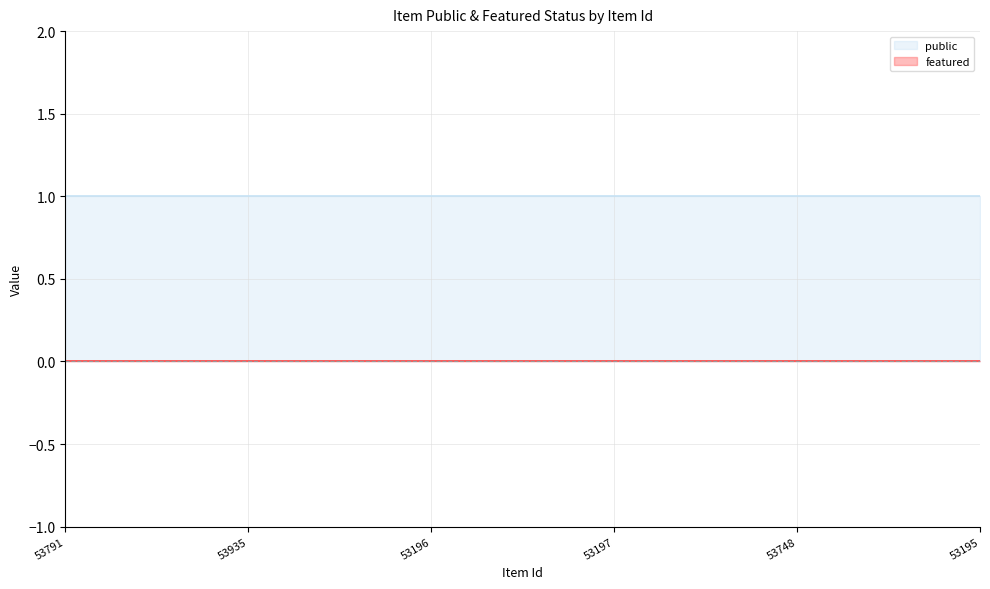

Between 53197 and 53195, which series saw the biggest shift?

public